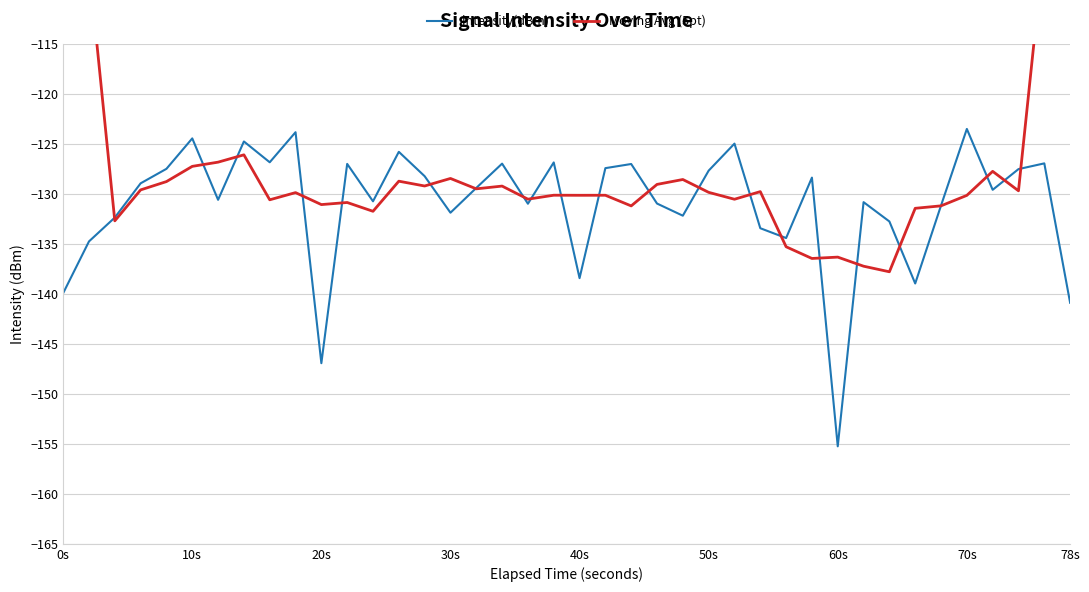

What is the minimum value for intensity(dBm)?

-155.3